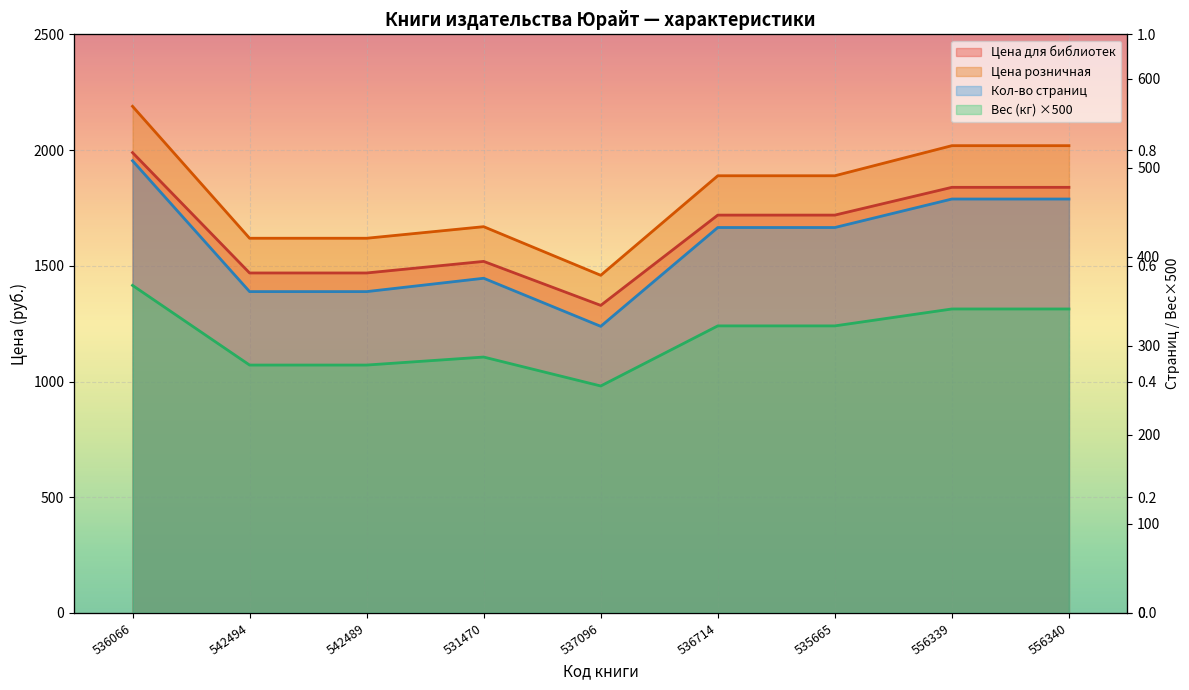

At which label does Цена розничная reach its peak?

536066